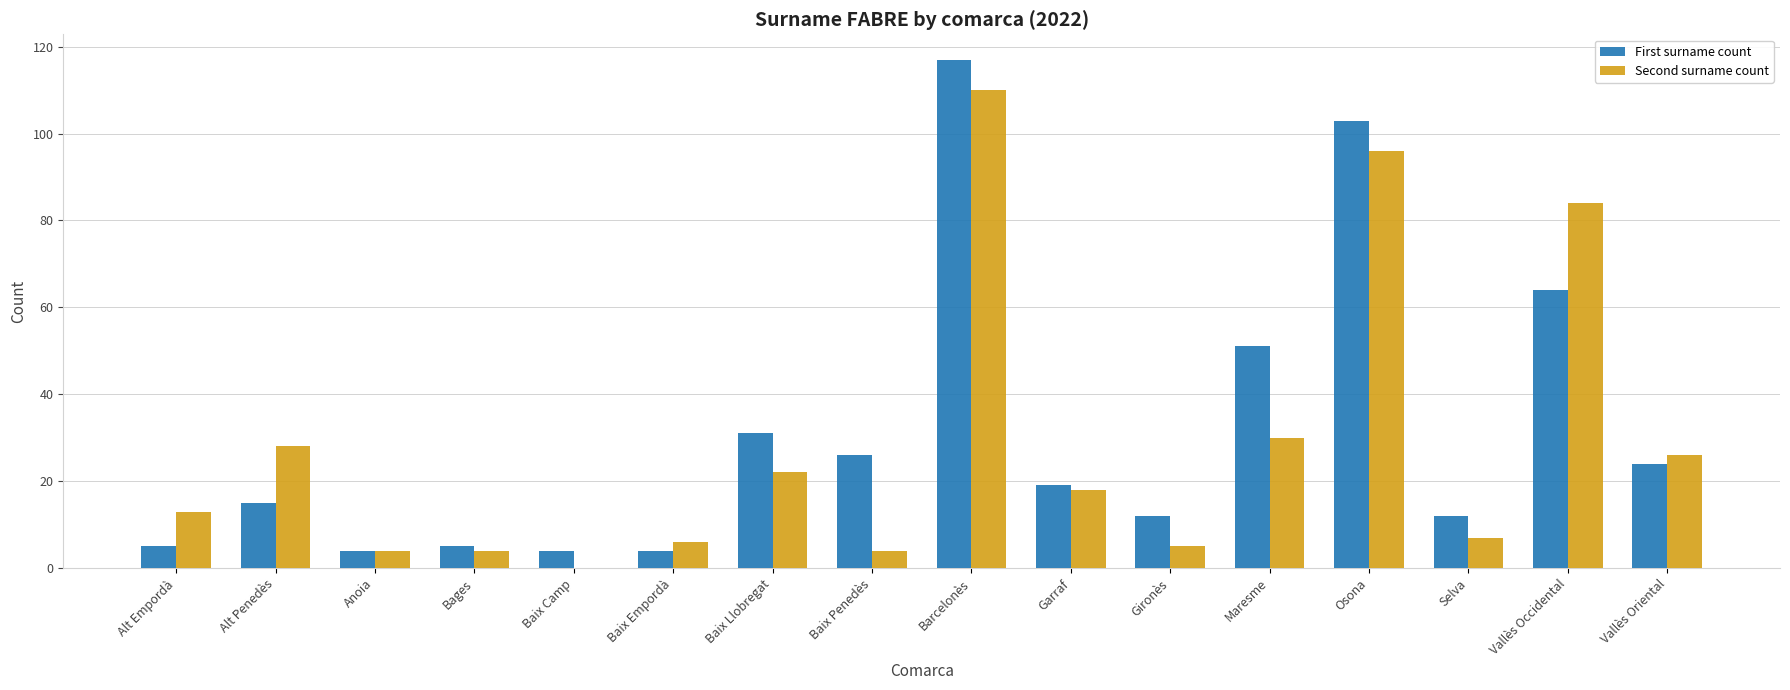

The First surname count series shows 4 at Baix Camp. True or false?

True